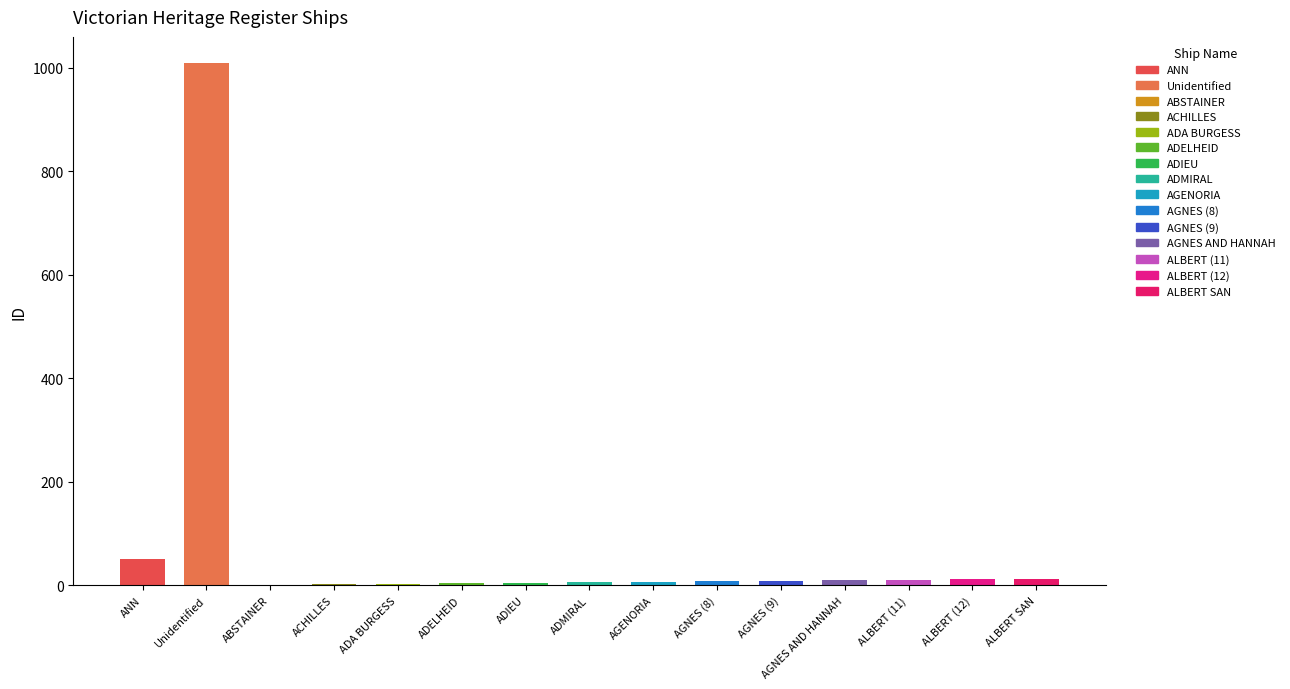

What value does the data have at ANN?

51